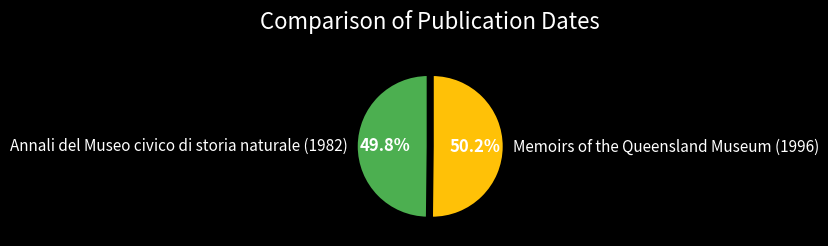

What percentage do Memoirs of the Queensland Museum (1996) and Annali del Museo civico di storia naturale (1982) together represent?

100.0%